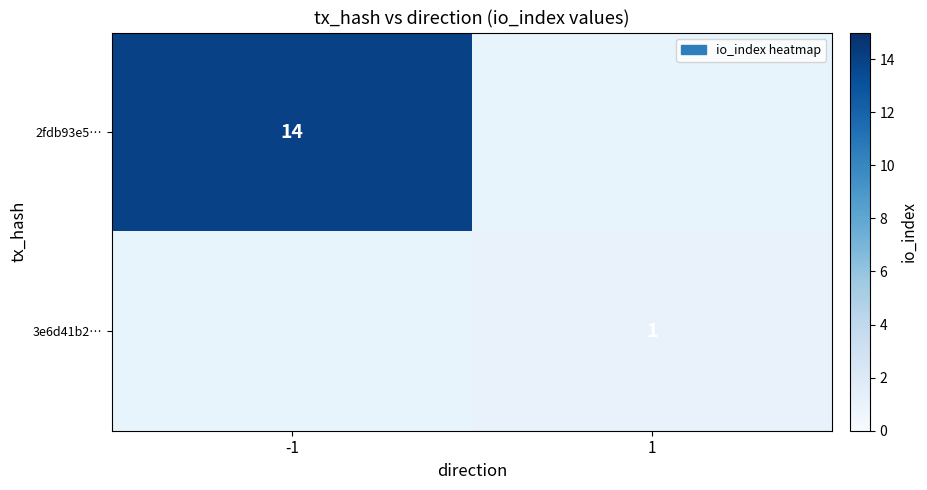

True or false: 3e6d41b2… has a value of 0 at 1.

False